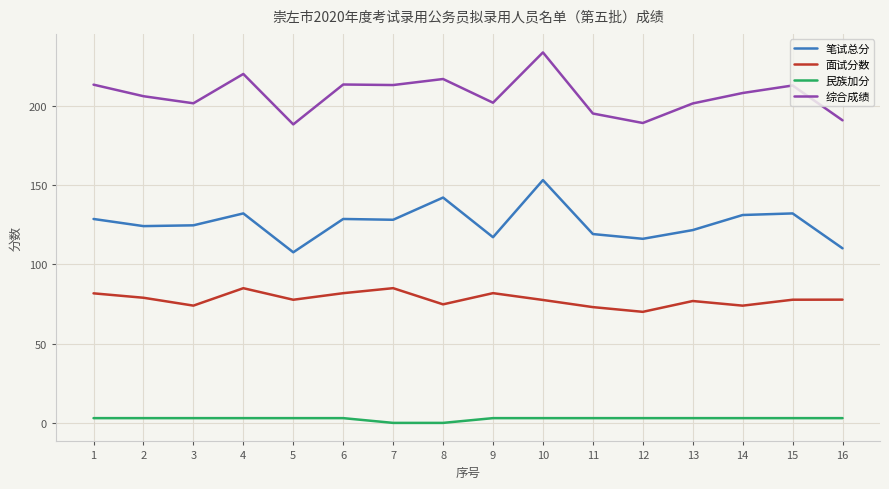

Count the number of data series in this chart.

4